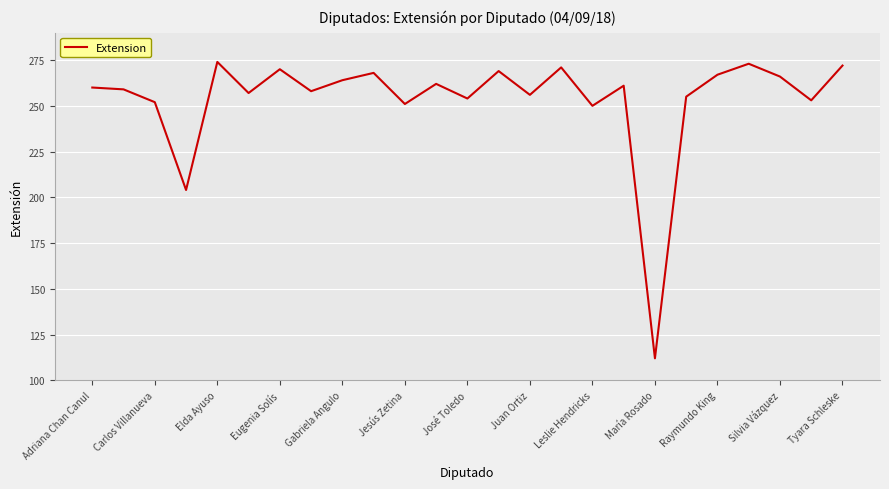

What is the average value?

254